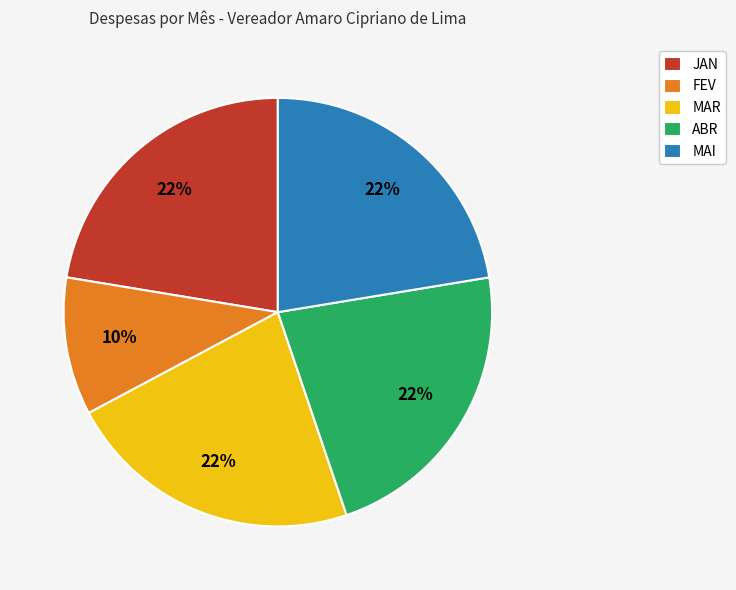

Does ABR account for over 50% of the chart?

No